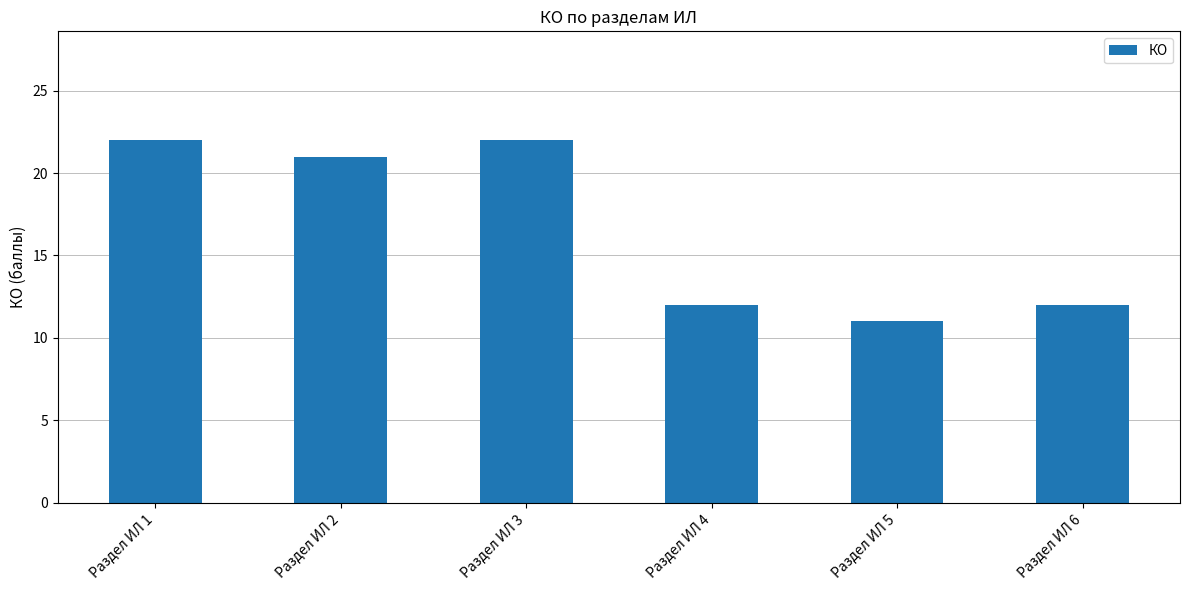

What is the difference between the values at Раздел ИЛ 1 and Раздел ИЛ 6?

10